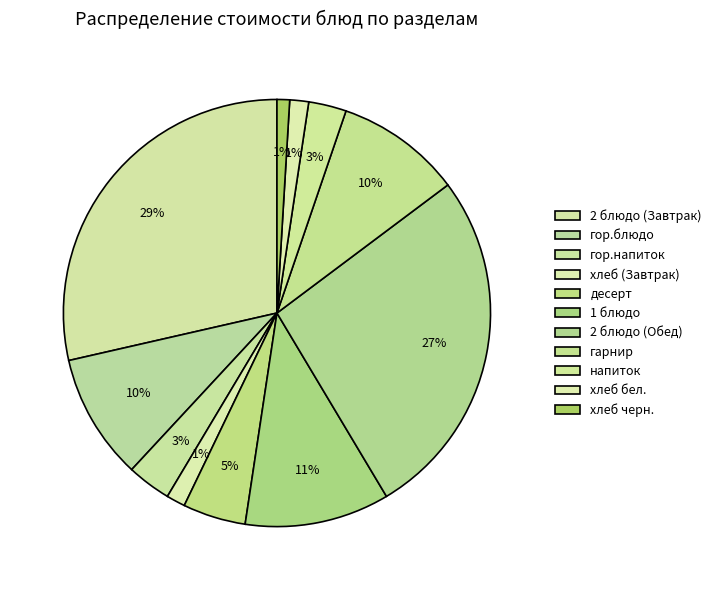

Which category has the biggest portion of the pie?

2 блюдо (Завтрак)